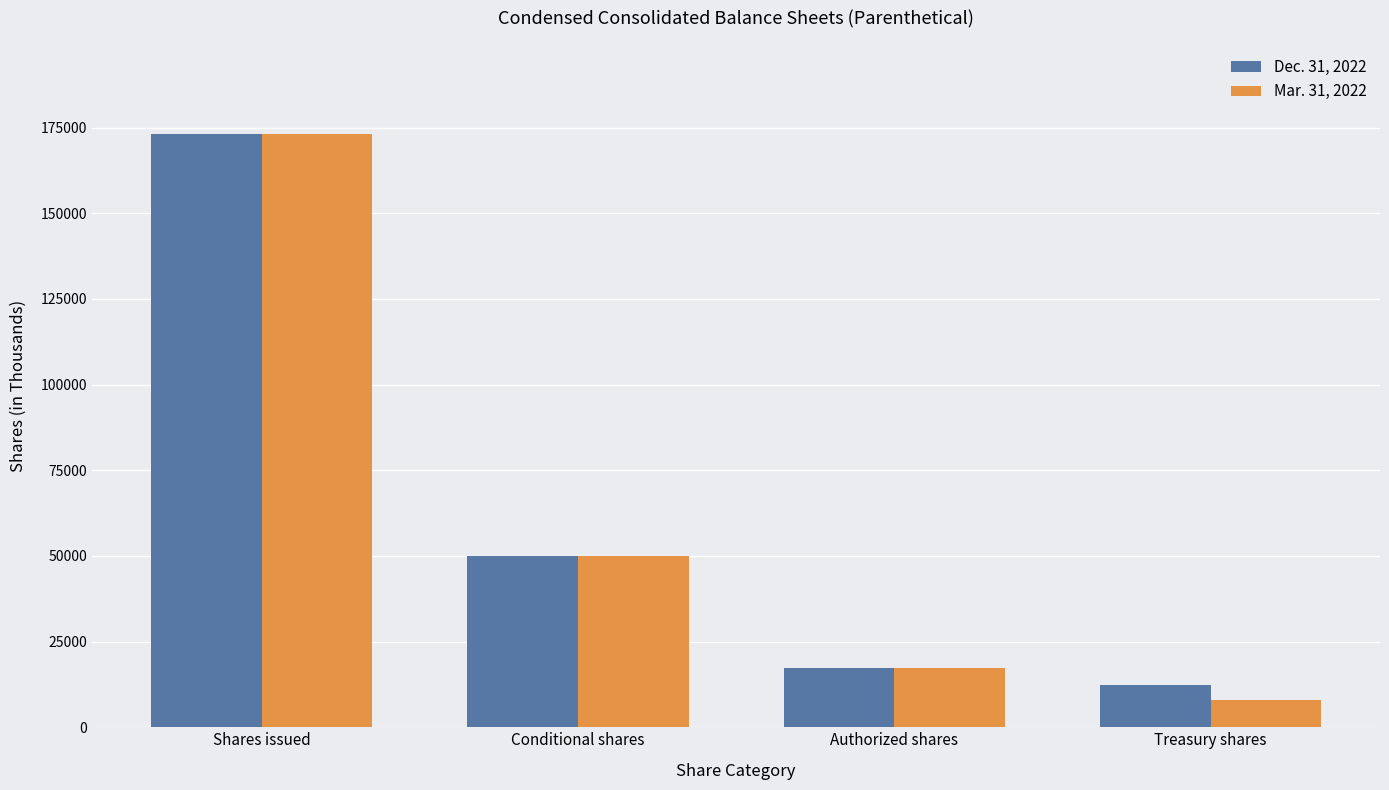

What is the value of the Dec. 31, 2022 bar at the 3rd from the left?

17311